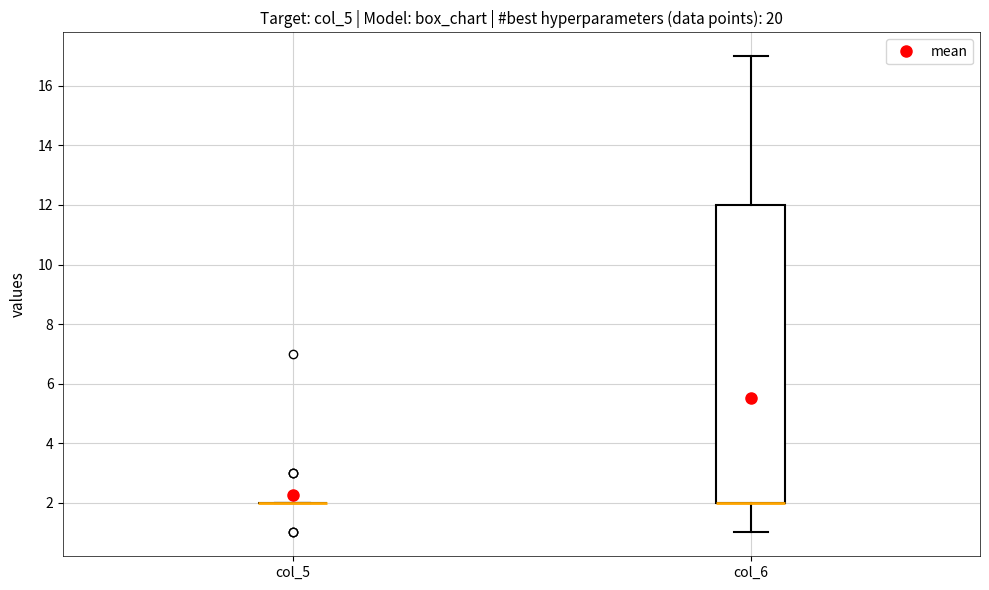

Comparing the boxes themselves (not the whiskers), which one is the tallest?

col_6